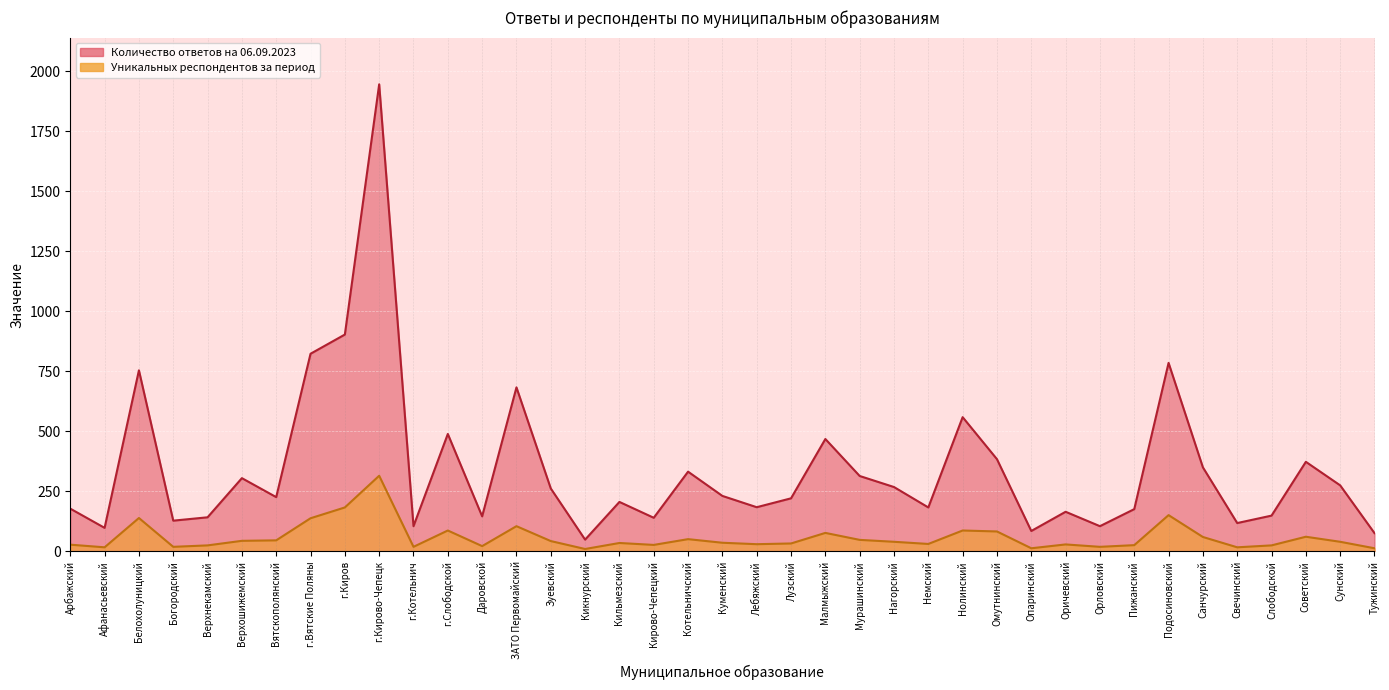

The Уникальных респондентов за период series shows 15 at Кикнурский. True or false?

False